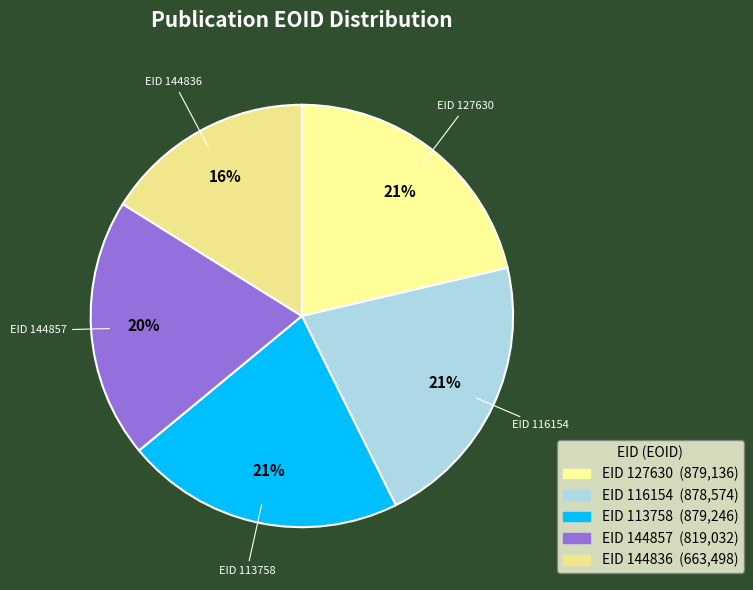

Count the number of slices in the pie.

5